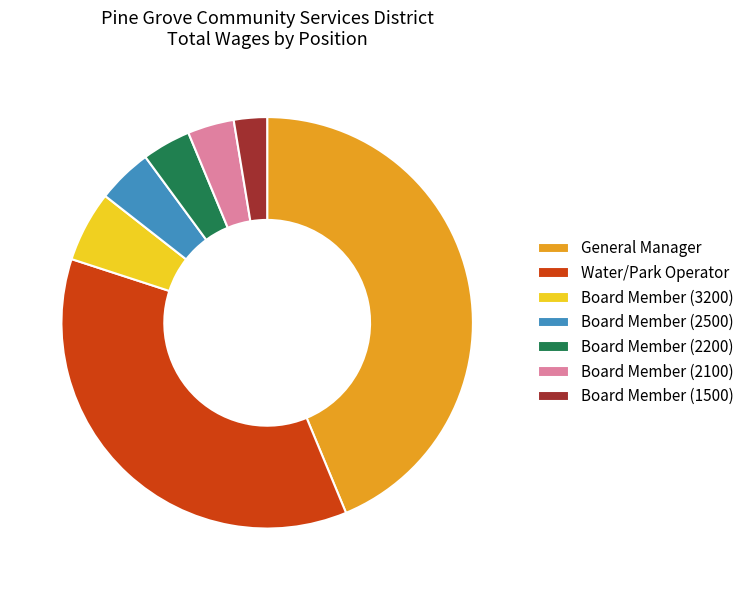

Which category has the smallest portion of the pie?

Board Member (1500)